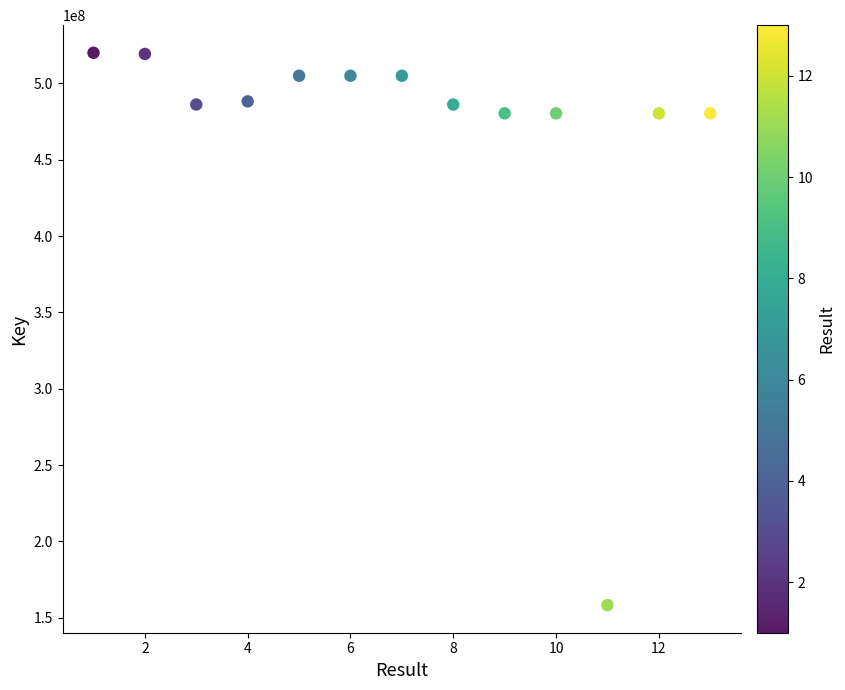

What is the range of X values (max minus min)?

12